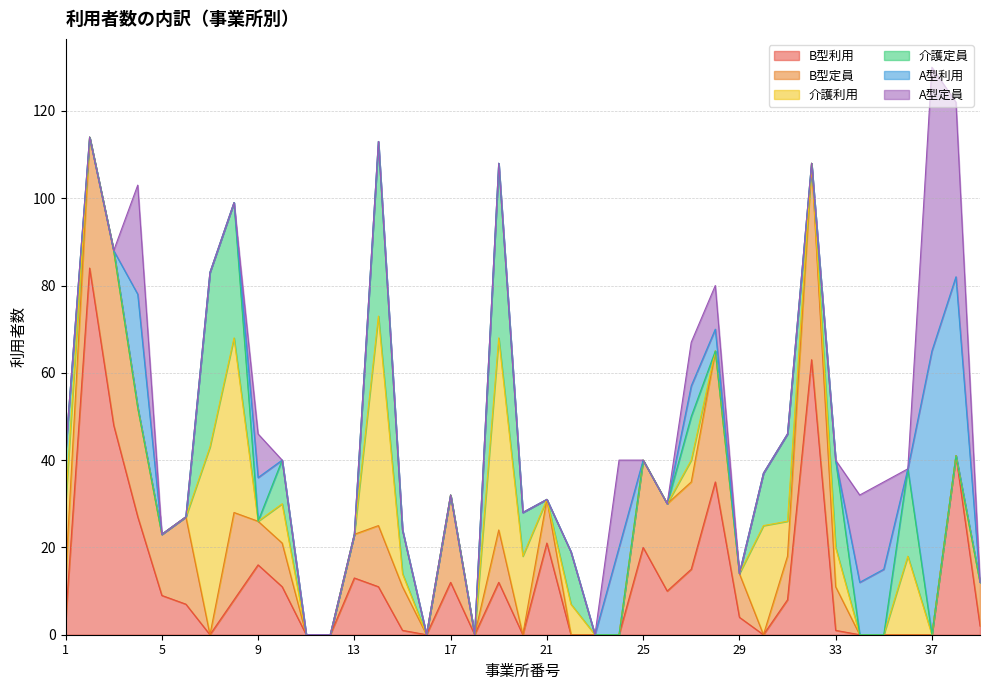

What is the greatest value displayed?

84